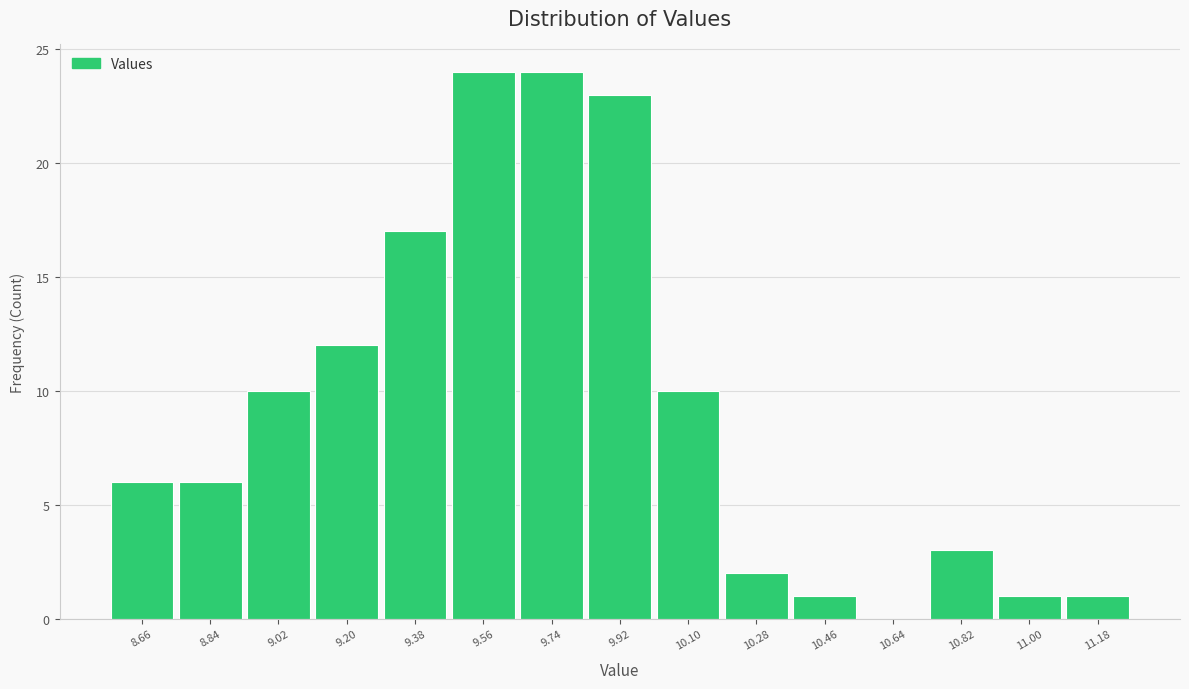

Reading left to right, transcribe this chart: for each bar, give the range it covers on the x-axis and its height. Neither the bar edges nor the heights are printed on the chart, so give them approximately, as read against the axes.

8.57 to 8.75: 6
8.75 to 8.93: 6
8.93 to 9.11: 10
9.11 to 9.29: 12
9.29 to 9.47: 17
9.47 to 9.65: 24
9.65 to 9.83: 24
9.83 to 10.01: 23
10.01 to 10.19: 10
10.19 to 10.37: 2
10.37 to 10.55: 1
10.55 to 10.73: 0
10.73 to 10.91: 3
10.91 to 11.09: 1
11.09 to 11.27: 1